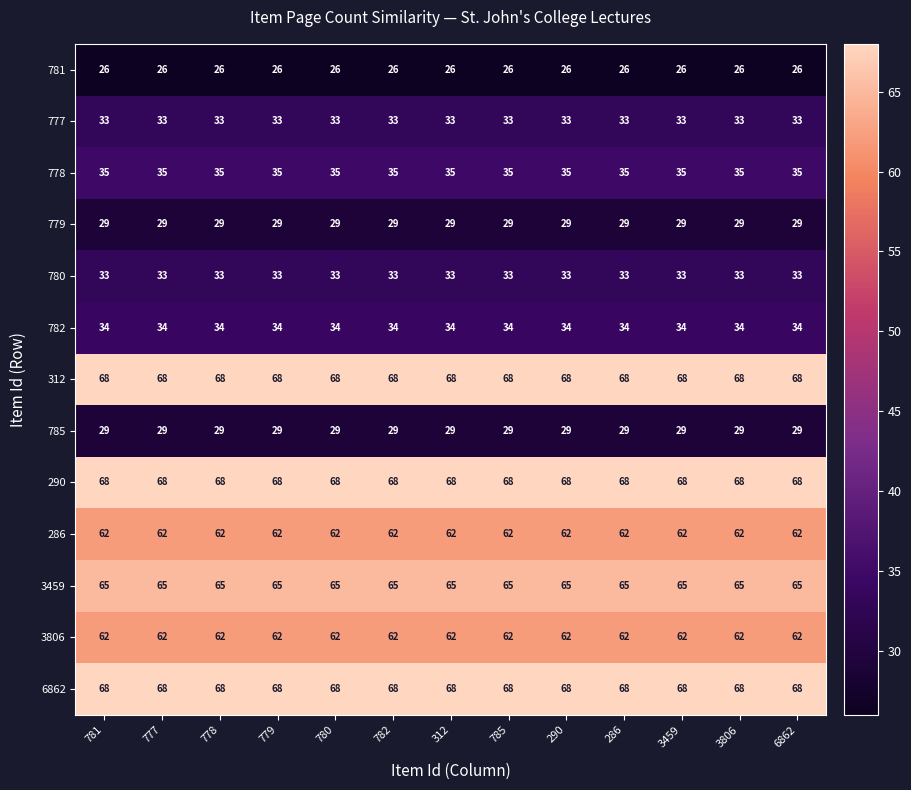

Read the 782 value at 779.

34